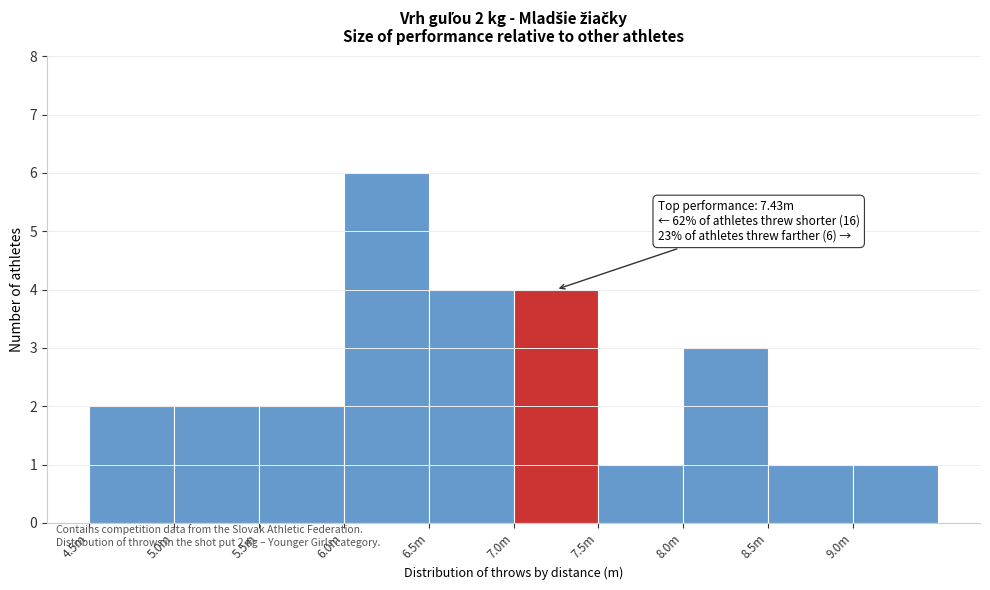

Reading left to right, transcribe all the data shown in this chart.

2	2	2	6	4	4	1	3	1	1